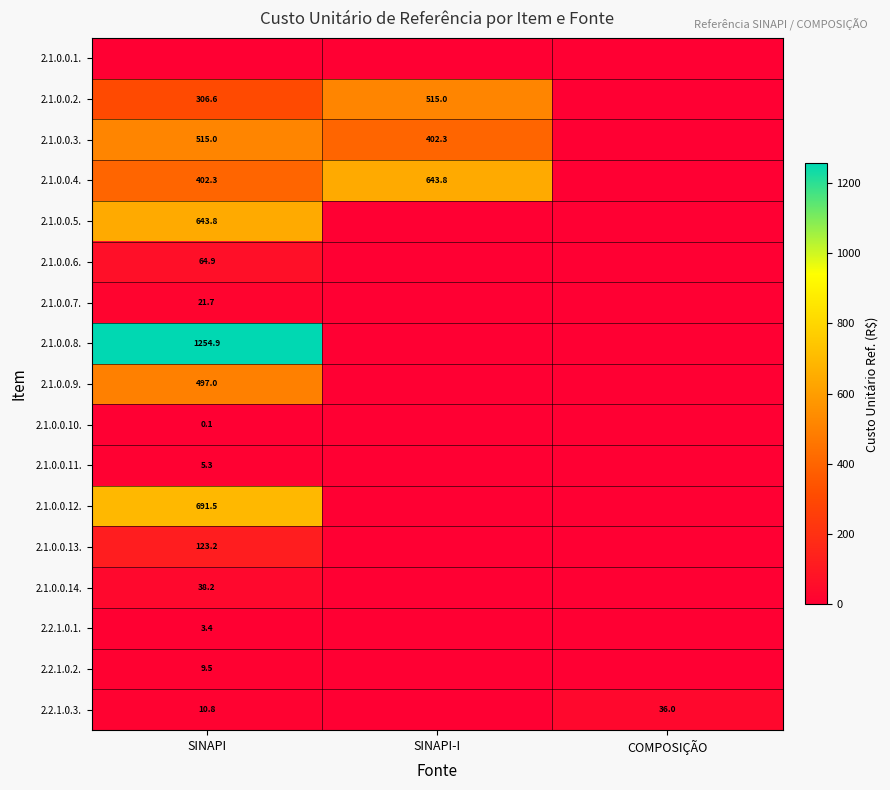

At which label is 2.2.1.0.1. closest to 1?

SINAPI-I